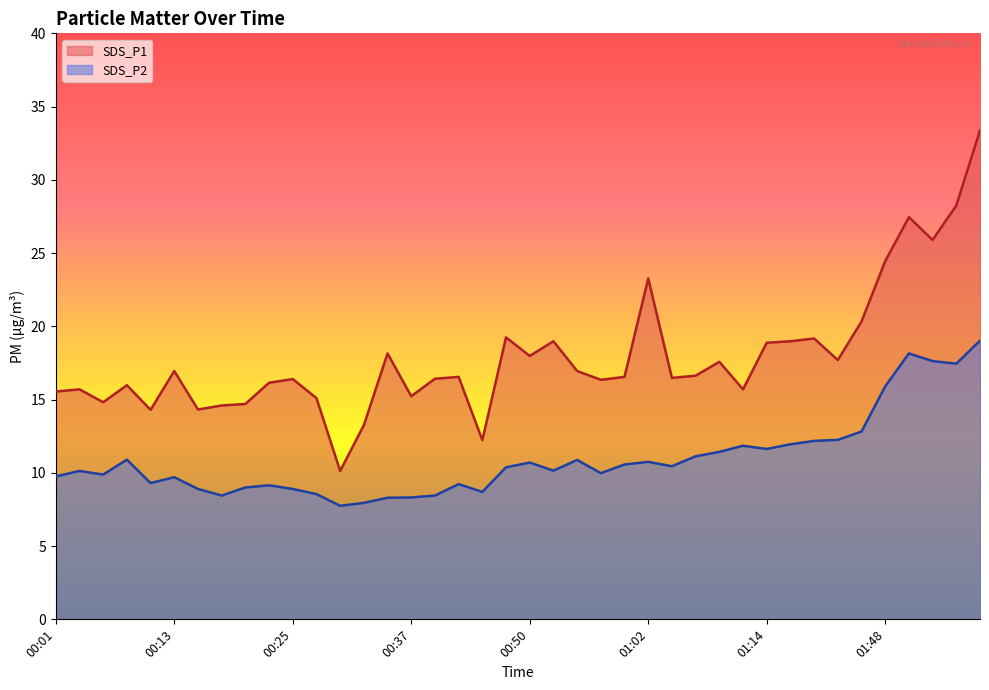

Is the value of SDS_P2 at 01:12 greater than the value of SDS_P1 at 01:12?

No